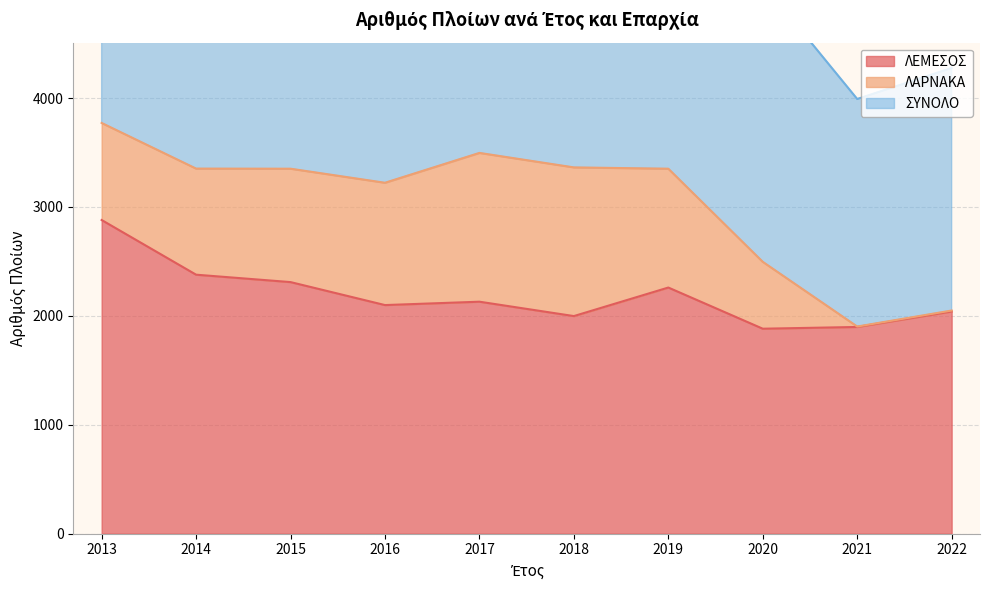

What is the sum of all ΛΕΜΕΣΟΣ values?

21875